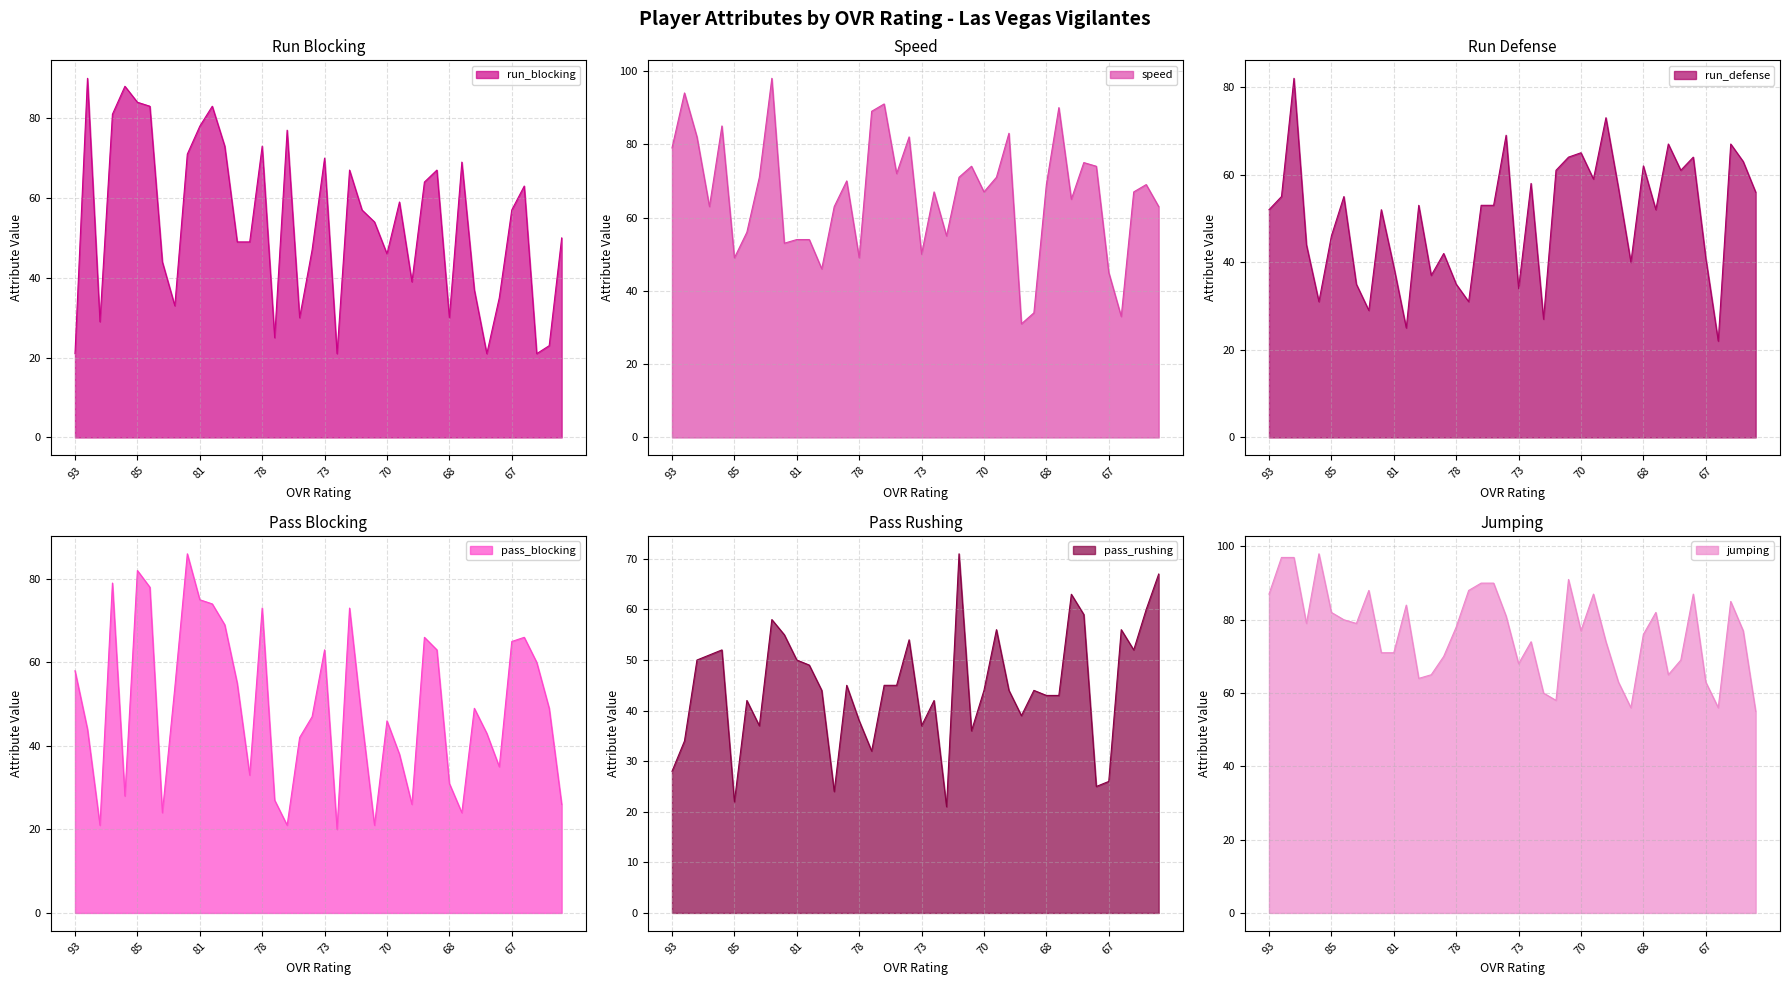

What is the total value across all series at 93?

325